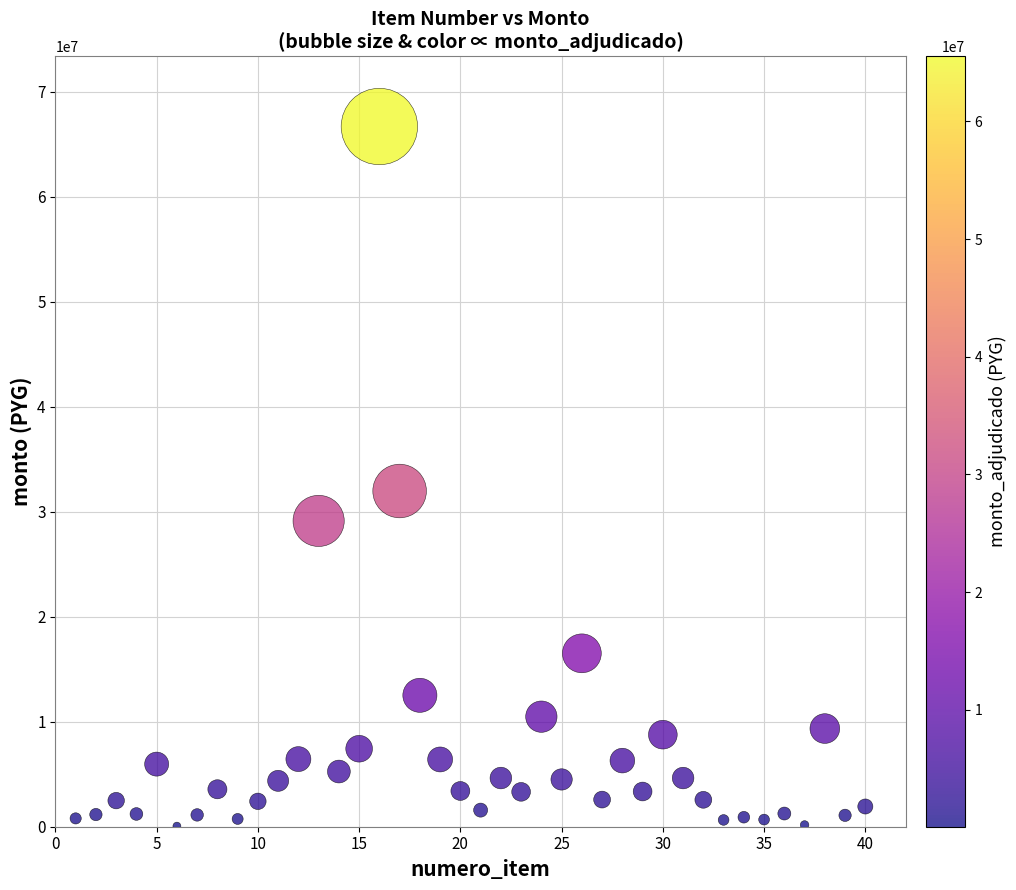

What Y value in the scatter plot is closest to 33374118?

31974803